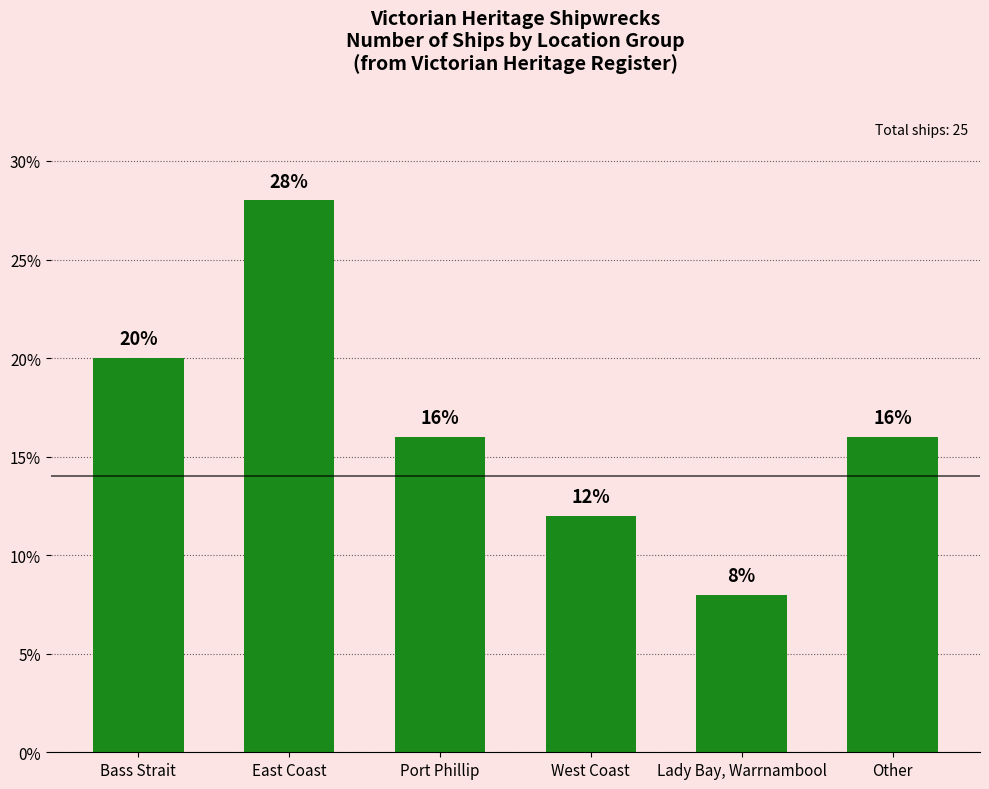

Does the chart contain any negative values?

No